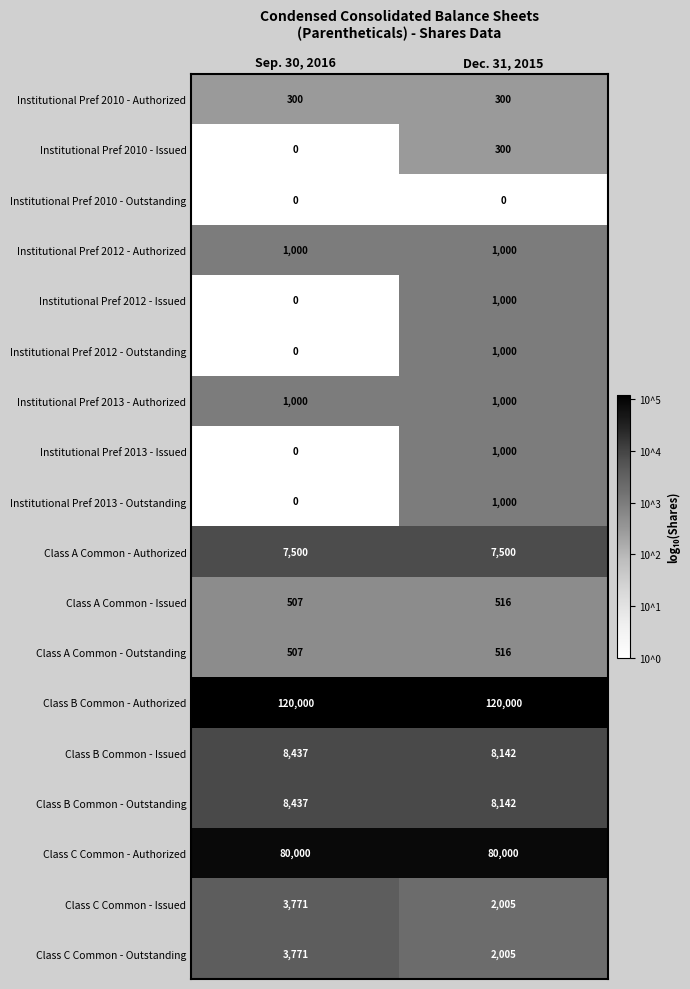

Rank the categories by Class A Common - Issued value from lowest to highest.

Sep. 30, 2016, Dec. 31, 2015